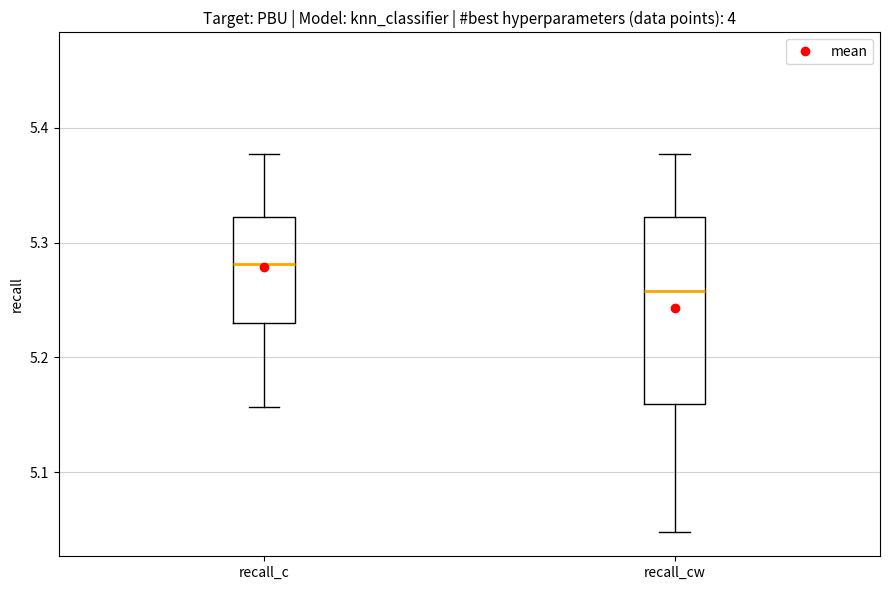

Reading left to right, read every box against the y-axis: the position of its median line, the range the box covers, and the ends of its whiskers. The values are not printed on the chart, so give them approximately, as read against the axis.

recall_c: median 5.28, box 5.23 to 5.32, whiskers 5.16 to 5.38
recall_cw: median 5.26, box 5.16 to 5.32, whiskers 5.05 to 5.38